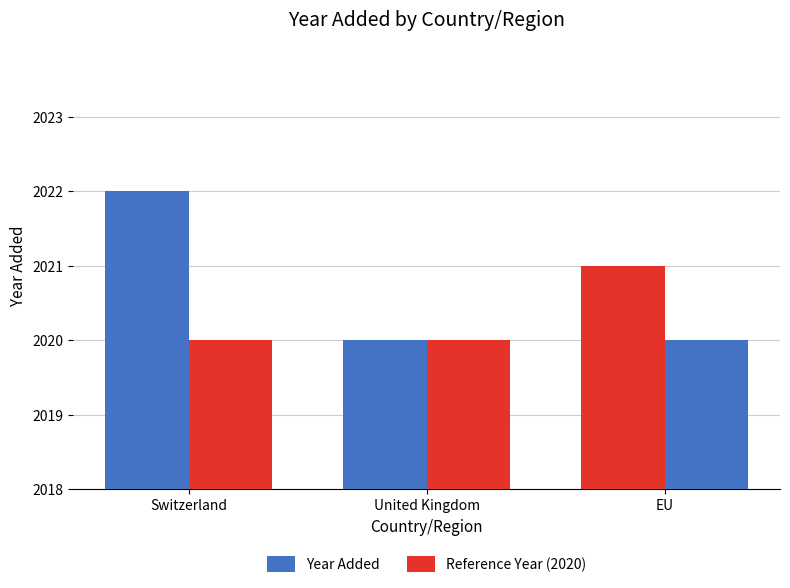

Where is Year Added nearest to the value 2021?

EU